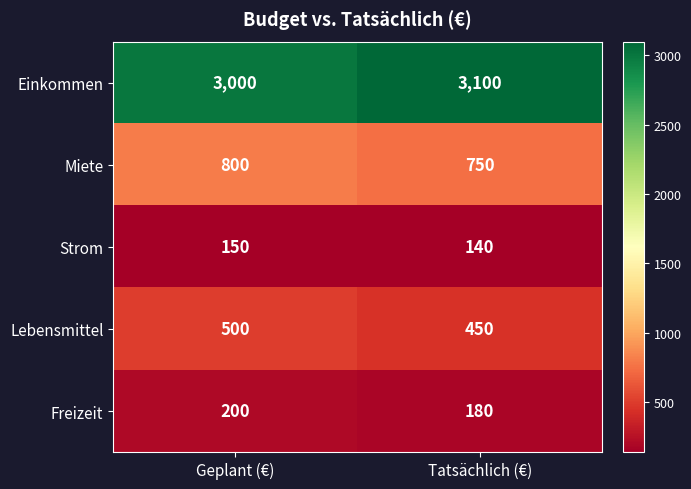

What is the difference between the Einkommen values at Tatsächlich (€) and Geplant (€)?

100